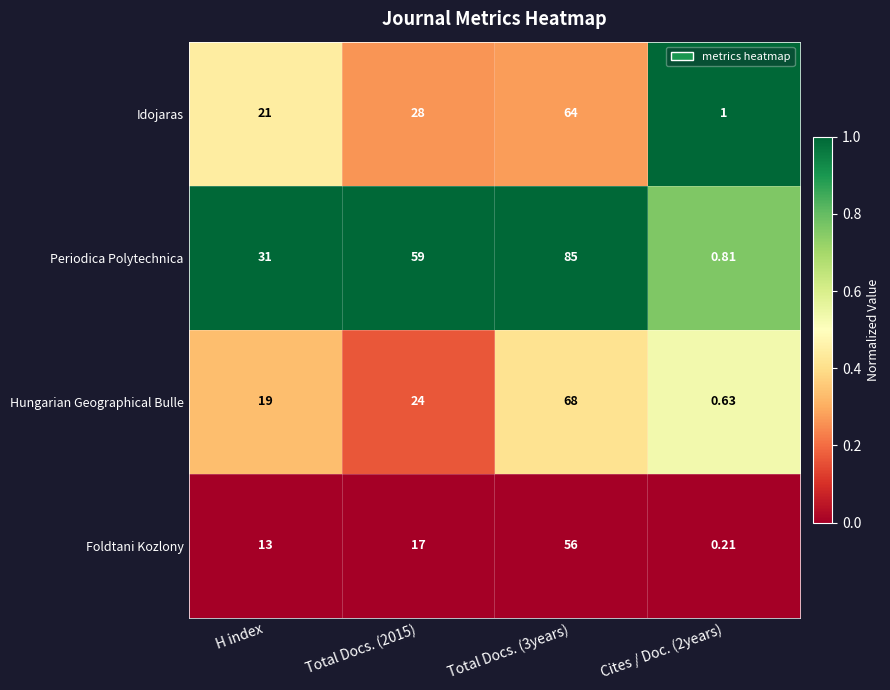

At Total Docs. (2015), list the series in order from smallest to largest.

Foldtani Kozlony, Hungarian Geographical Bulle, Idojaras, Periodica Polytechnica